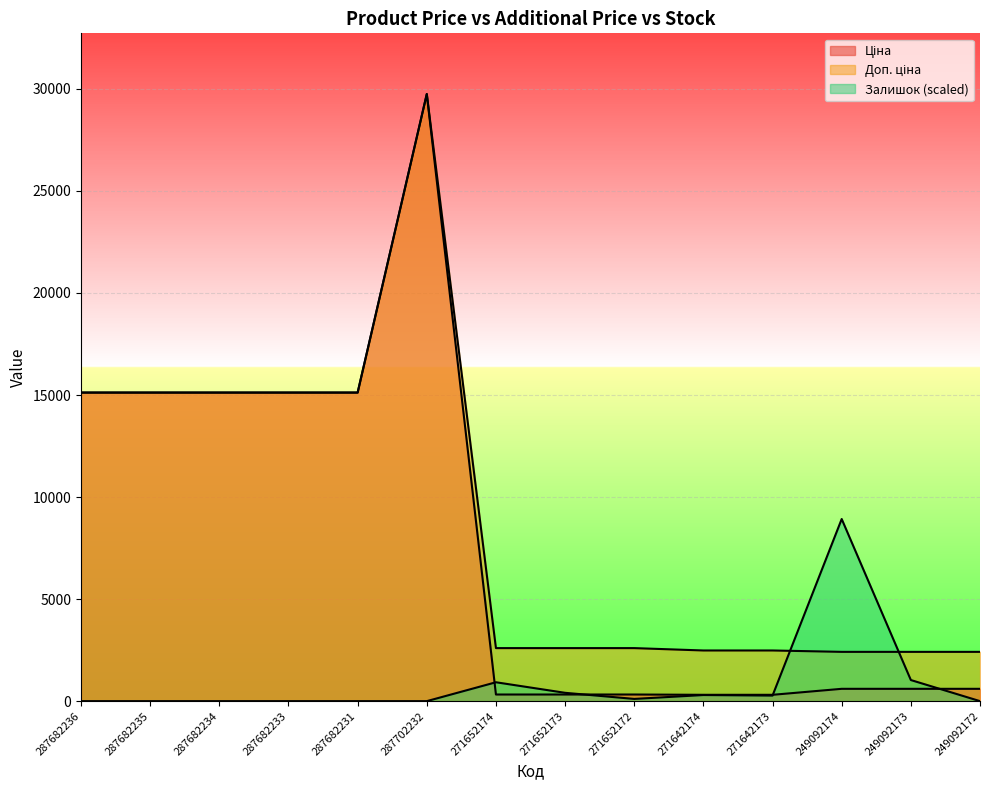

Which series has the largest total across all categories?

Доп. ціна